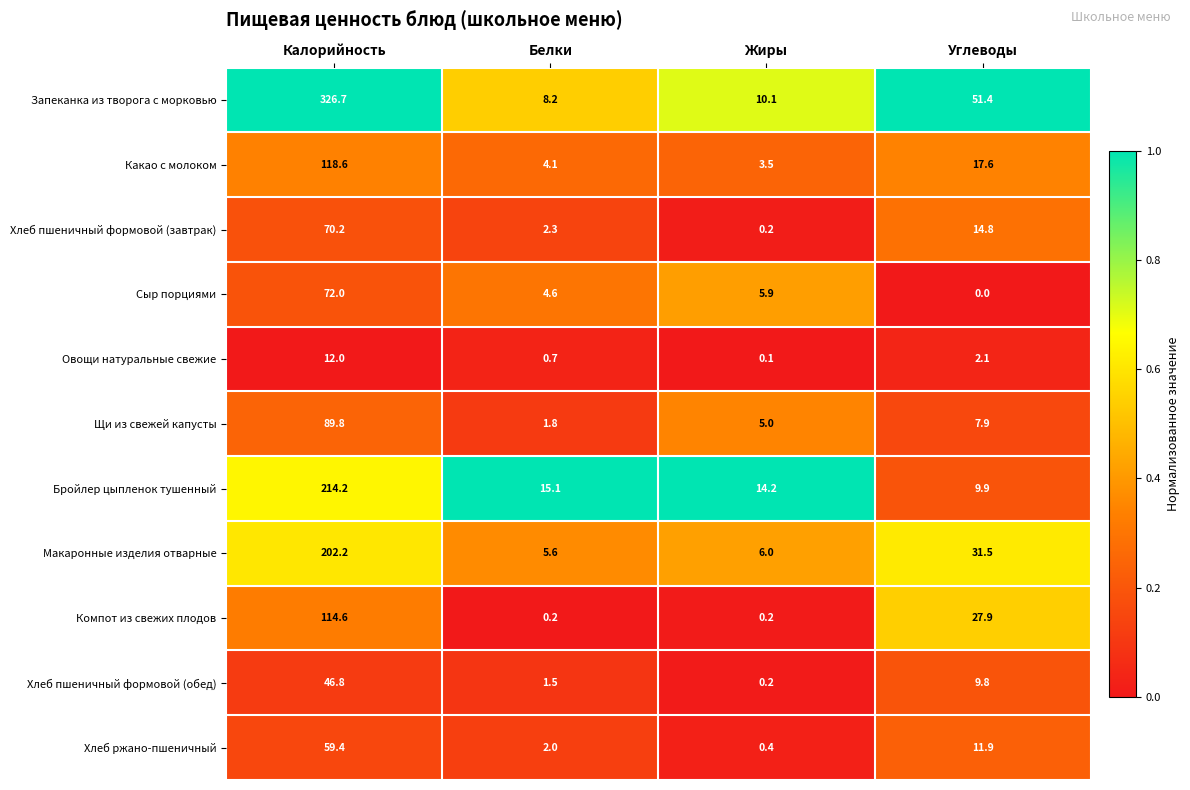

At which category is the sum across all series the highest?

Калорийность